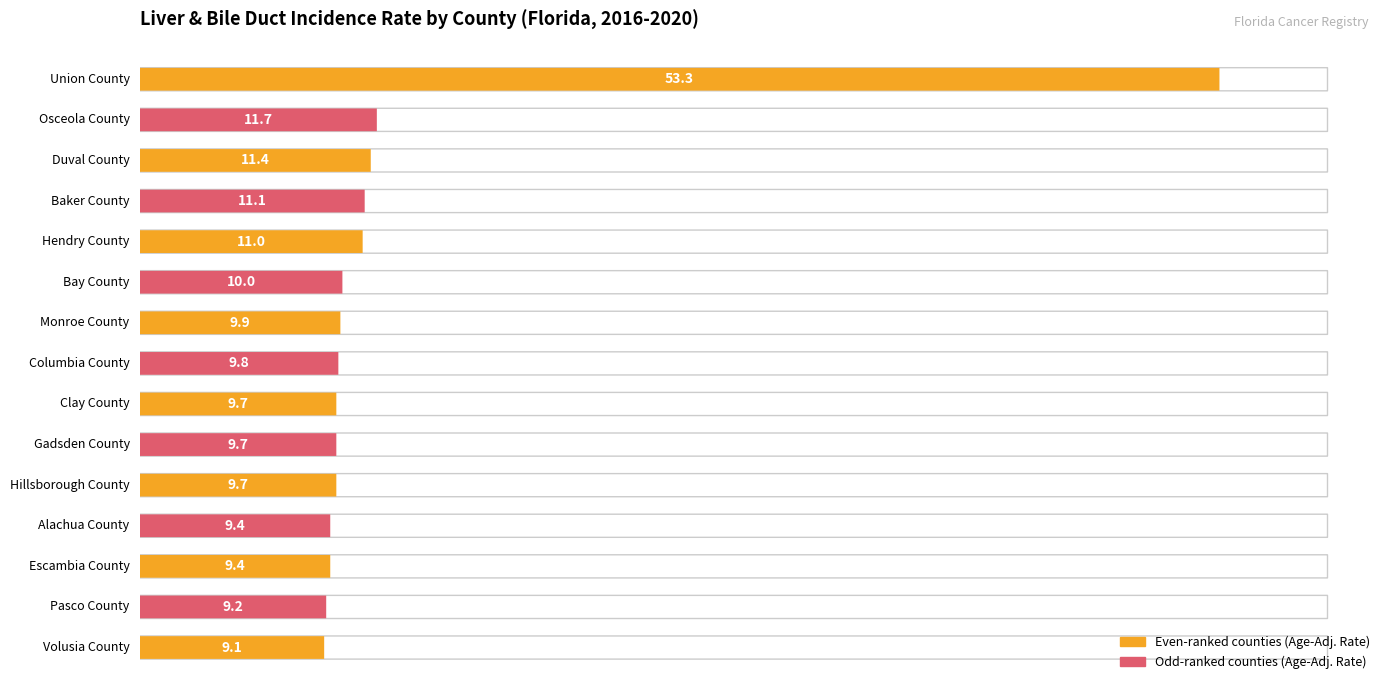

Reading right to left, what are all the values shown in this chart?

Volusia County=9.1	Pasco County=9.2	Escambia County=9.4	Alachua County=9.4	Hillsborough County=9.7	Gadsden County=9.7	Clay County=9.7	Columbia County=9.8	Monroe County=9.9	Bay County=10.0	Hendry County=11.0	Baker County=11.1	Duval County=11.4	Osceola County=11.7	Union County=53.3